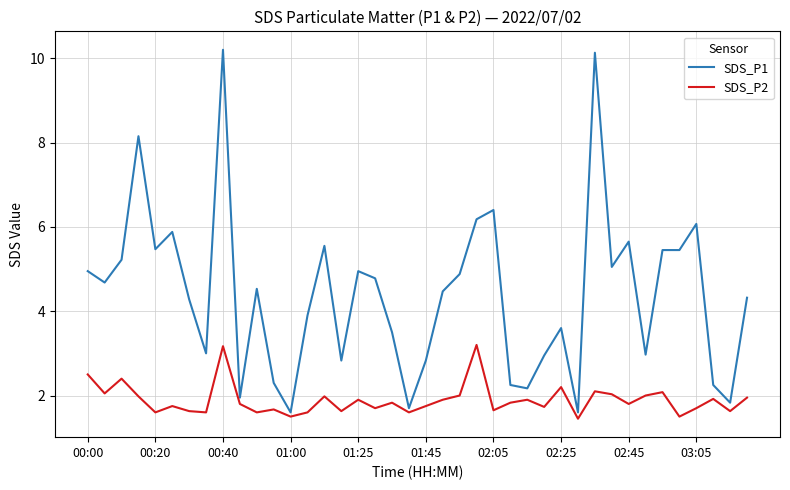

Rank the series by their maximum value, from highest to lowest.

SDS_P1, SDS_P2